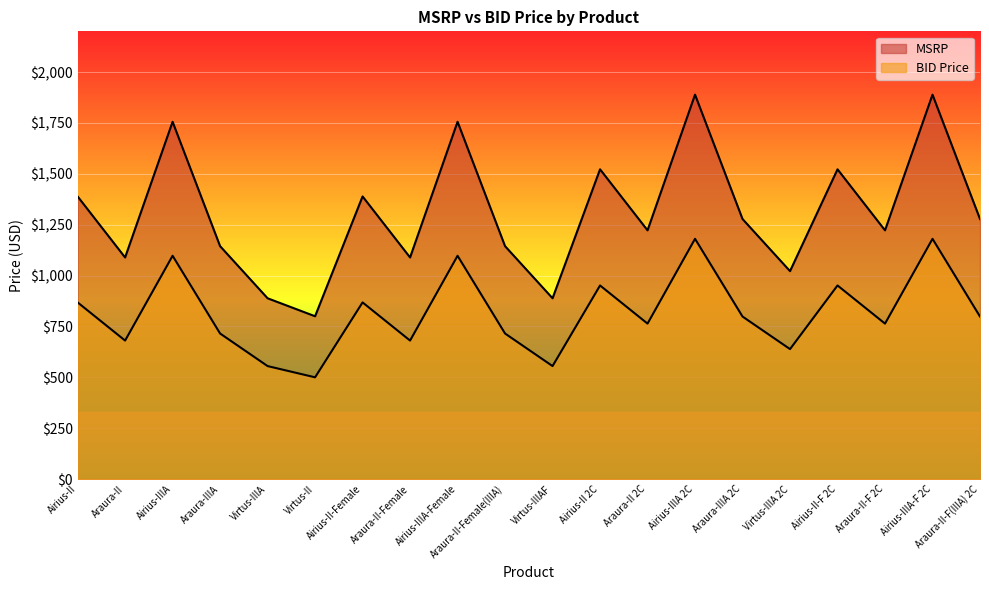

How many lines are shown in the chart?

2